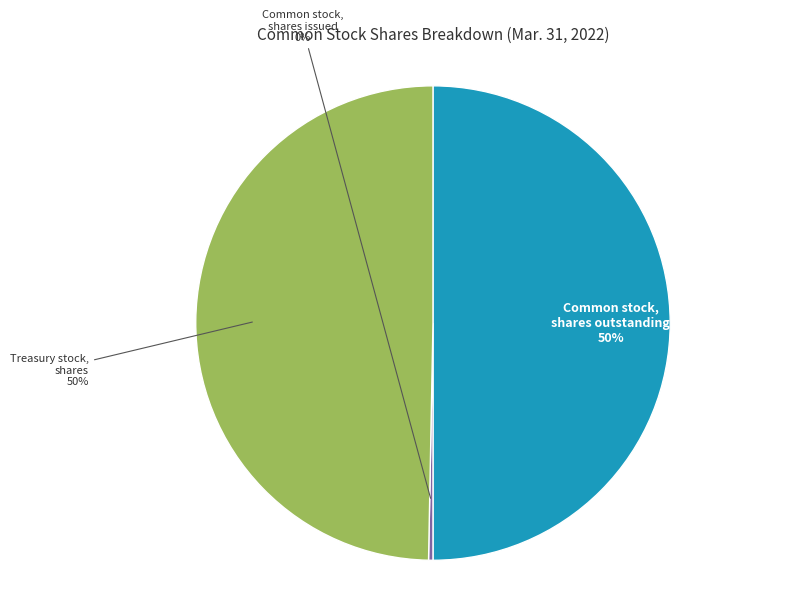

Do Common stock, shares outstanding and Common stock, shares issued together represent more than half of the pie?

Yes